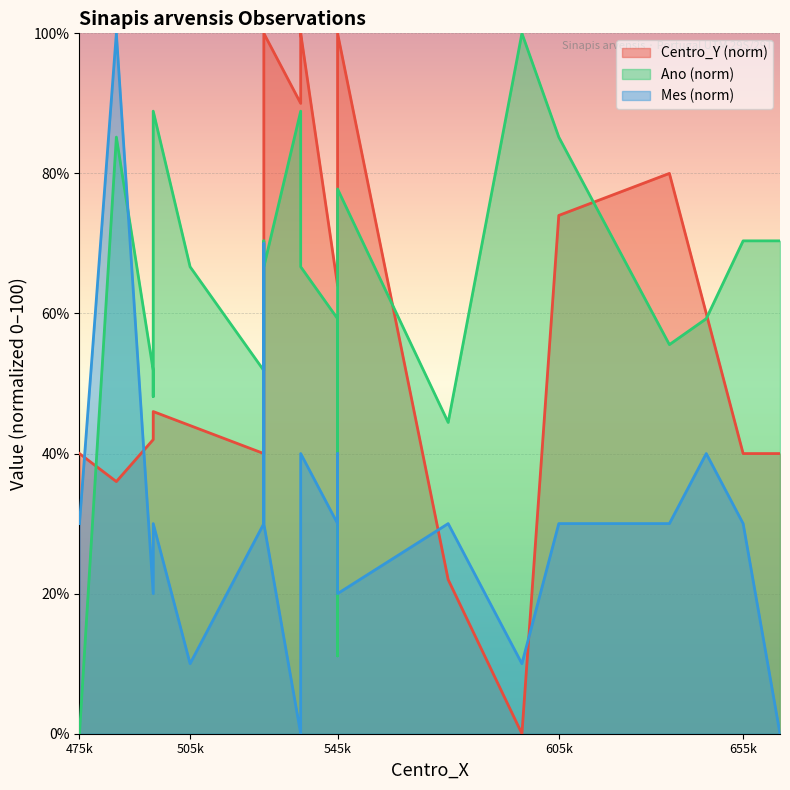

The value of Ano at 545k is 18.0. True or false?

False